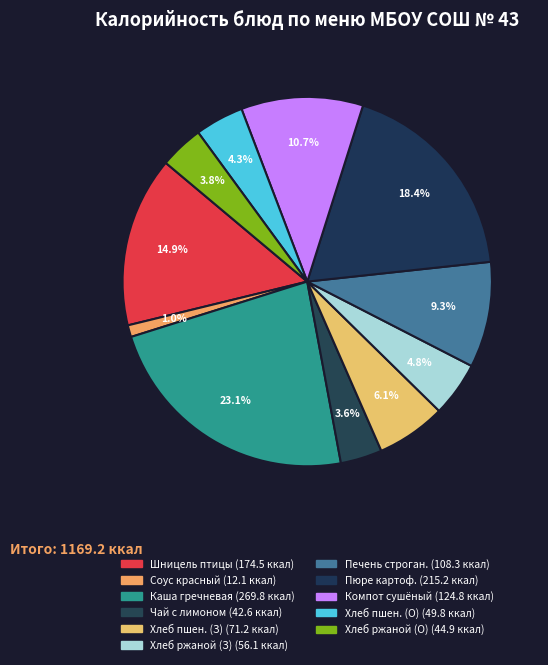

Count the number of slices in the pie.

11